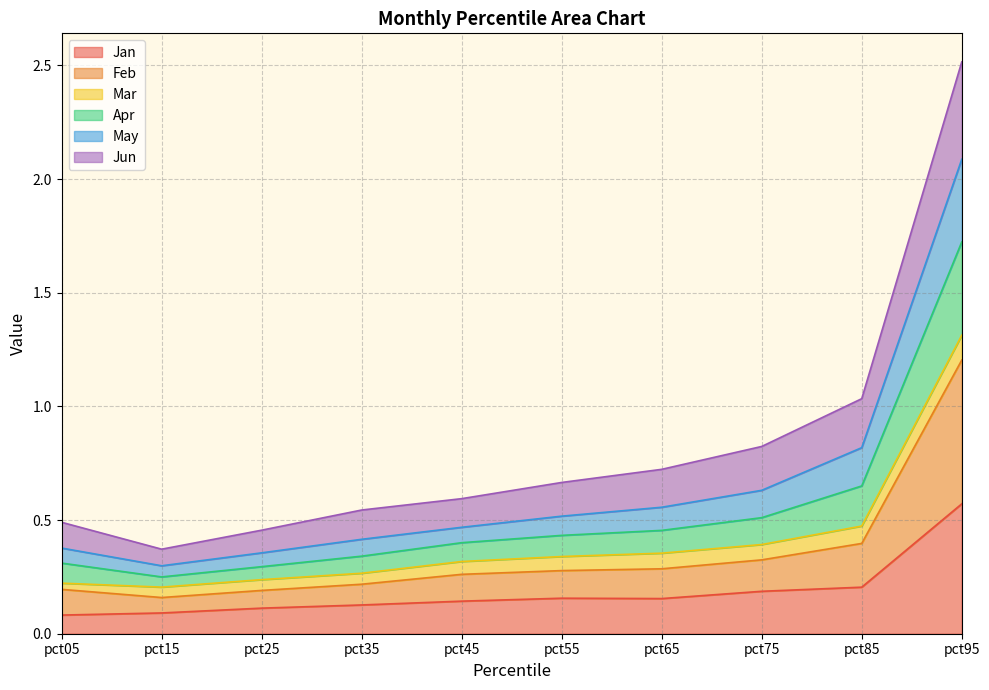

How many categories are shown in the chart?

10